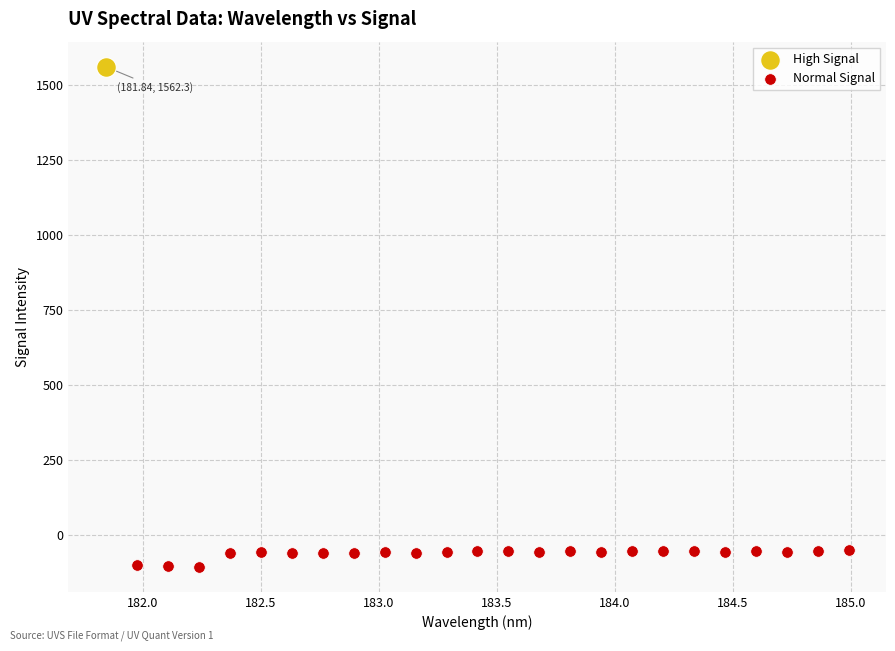

What are all the series names shown in the legend?

High Signal, Normal Signal